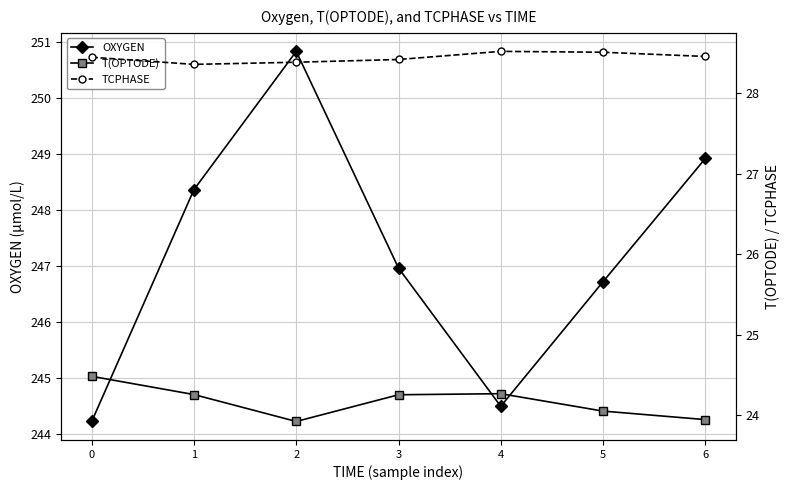

Which series has the widest spread of values?

OXYGEN